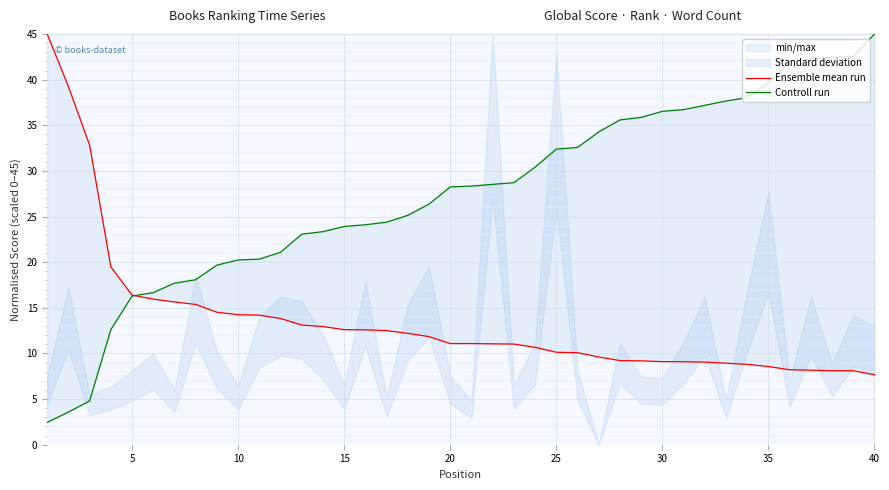

True or false: Controll run has more than 2 interior local peaks.

False